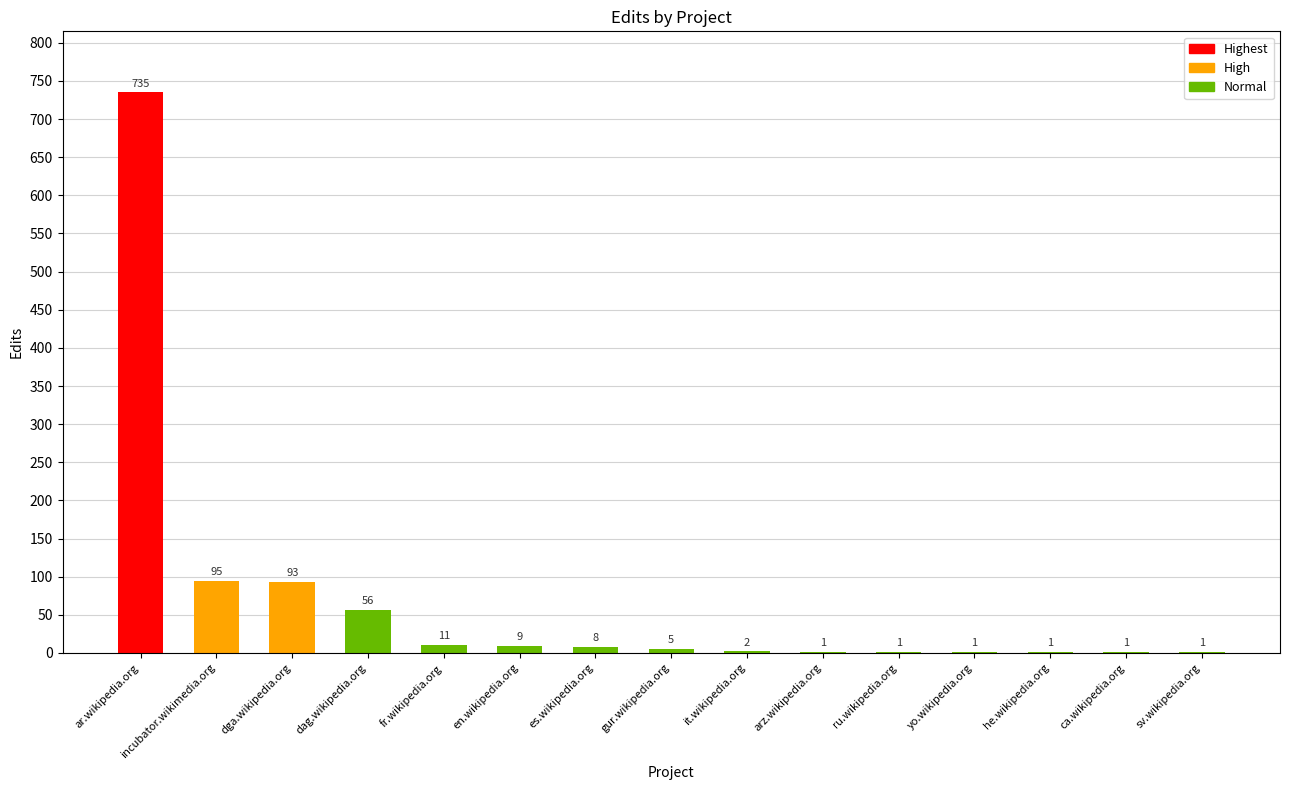

Reading left to right, transcribe all the data shown in this chart.

ar.wikipedia.org=735	incubator.wikimedia.org=95	dga.wikipedia.org=93	dag.wikipedia.org=56	fr.wikipedia.org=11	en.wikipedia.org=9	es.wikipedia.org=8	gur.wikipedia.org=5	it.wikipedia.org=2	arz.wikipedia.org=1	ru.wikipedia.org=1	yo.wikipedia.org=1	he.wikipedia.org=1	ca.wikipedia.org=1	sv.wikipedia.org=1